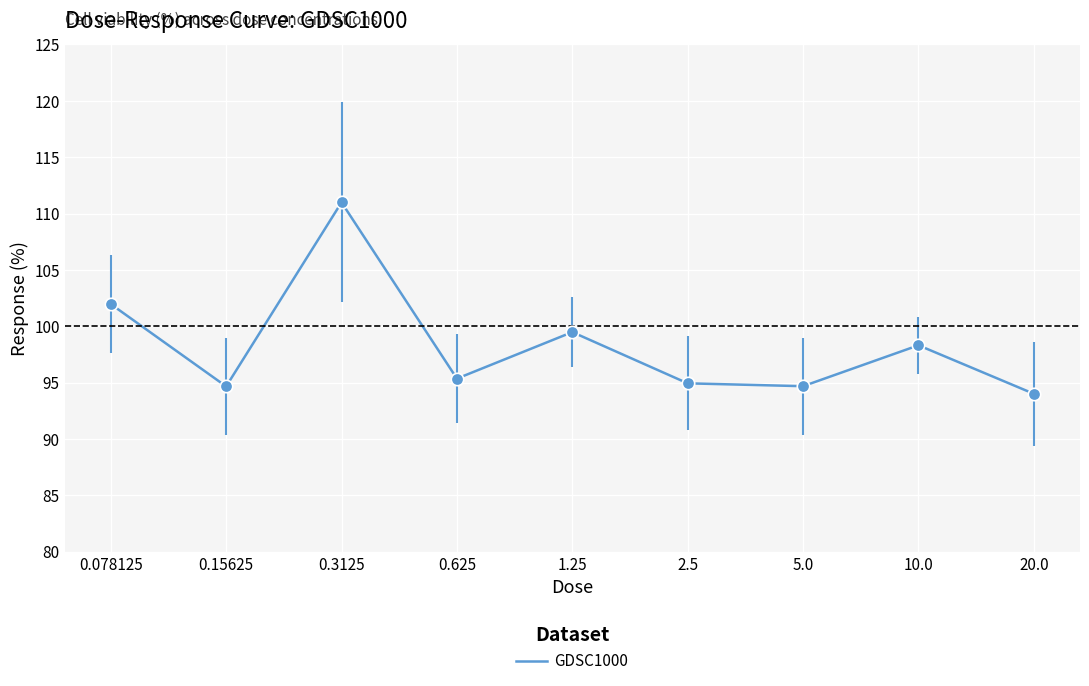

What is the ratio of the value at 20.0 to the value at 0.625?

1.0